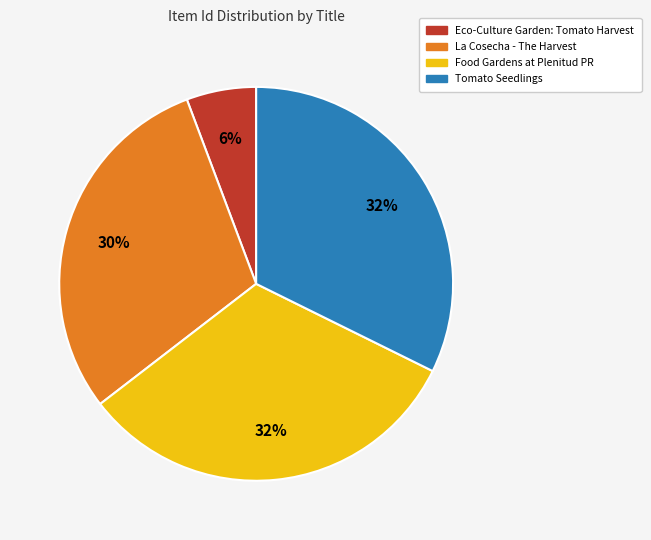

Combined, do Food Gardens at Plenitud PR and Tomato Seedlings account for over 50%?

Yes